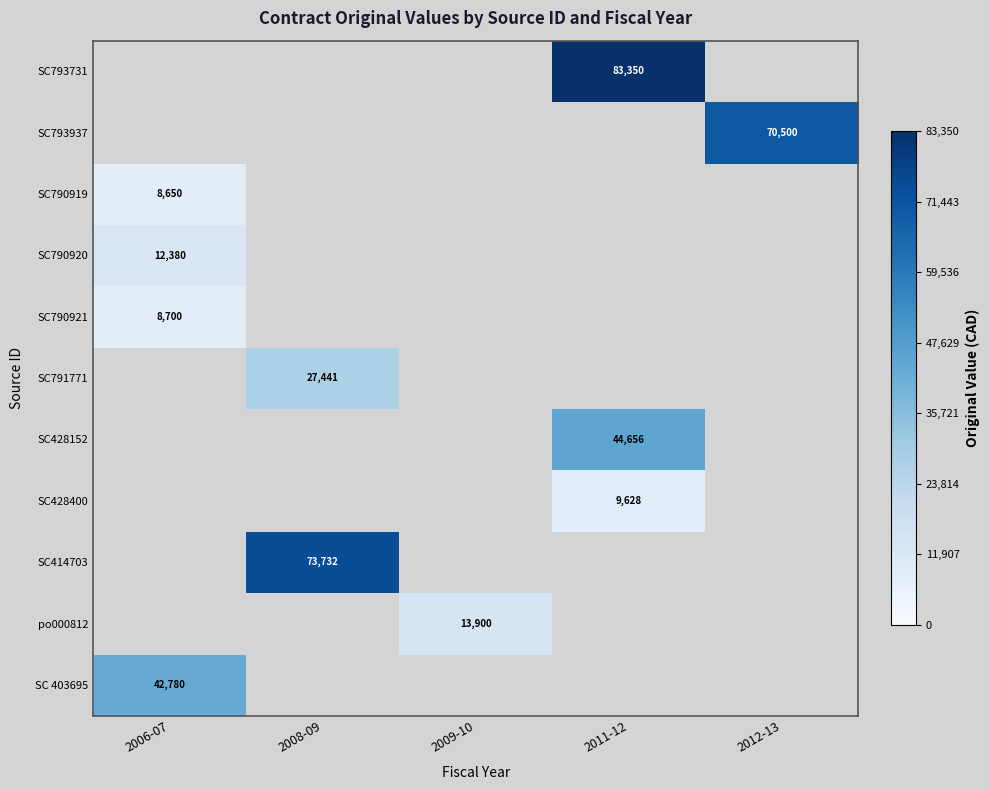

Which label corresponds to the smallest value in the chart?

2006-07